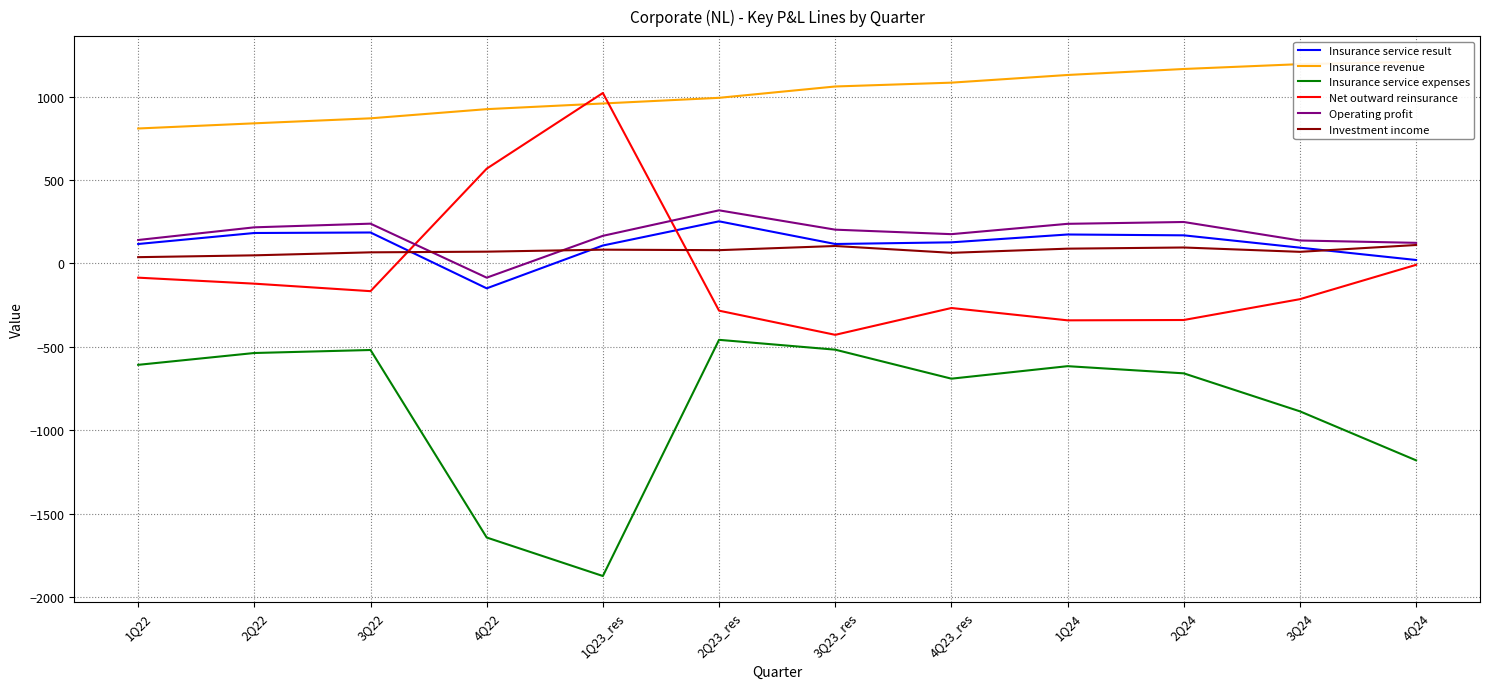

True or false: Insurance service expenses and Operating profit intersect in this chart.

False